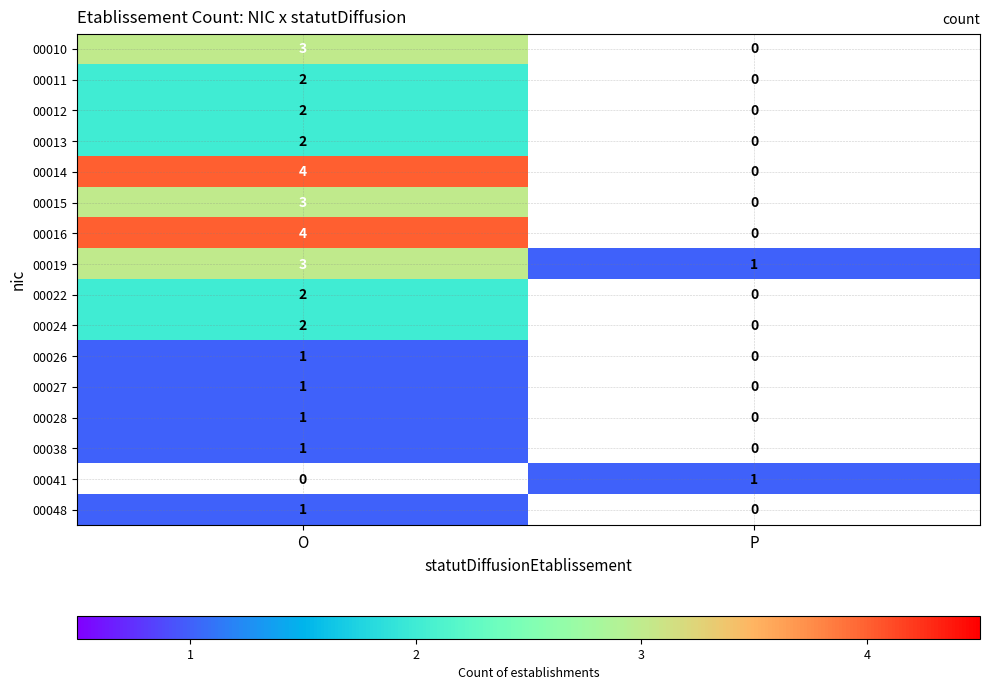

At which category is the sum across all series the highest?

O